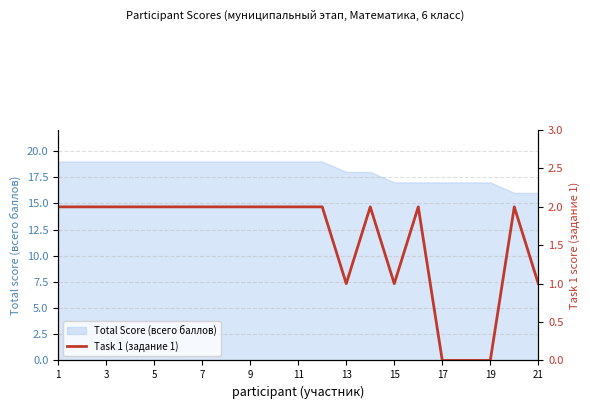

The value of Total Score (всего баллов) at 7 is 32. True or false?

False